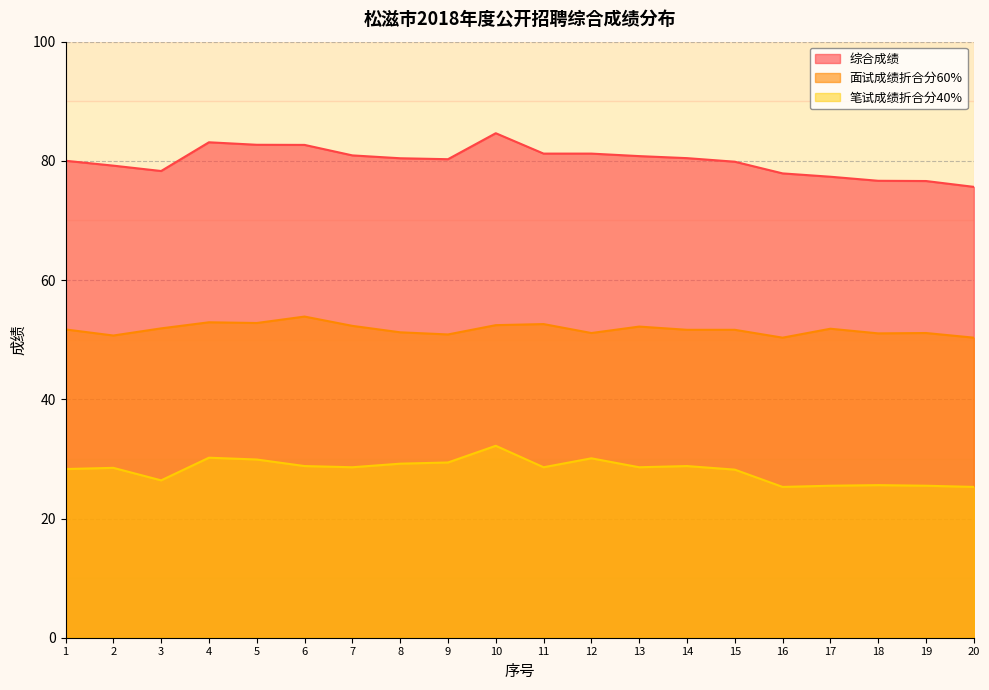

Which category has the lowest value across all series?

16